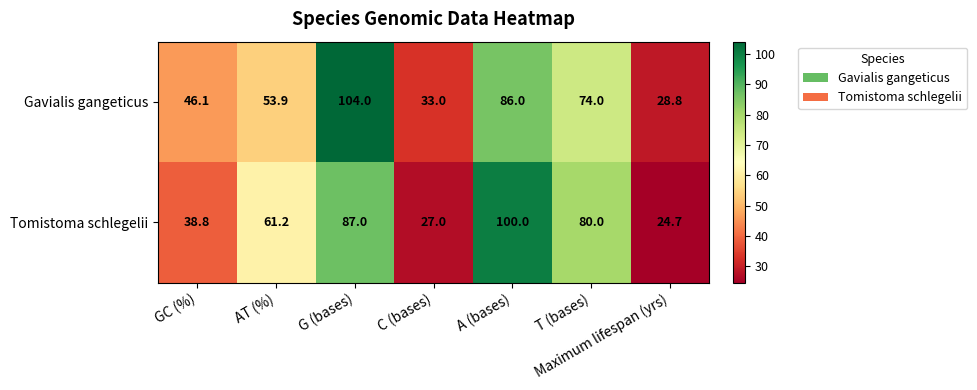

Which category has the lowest value across all series?

Maximum lifespan (yrs)